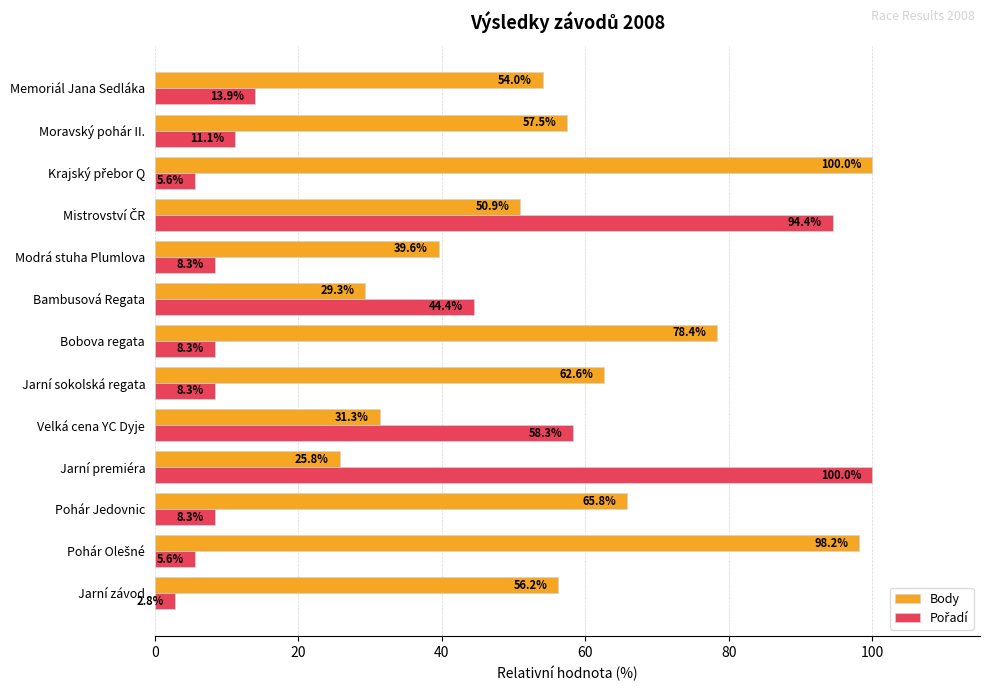

Which series has the largest total across all categories?

Body